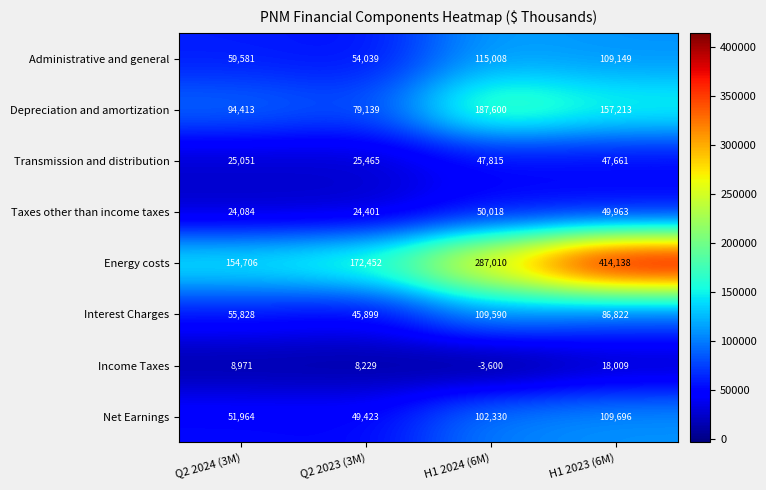

The value of Interest Charges at Q2 2023 (3M) is 45899. True or false?

True